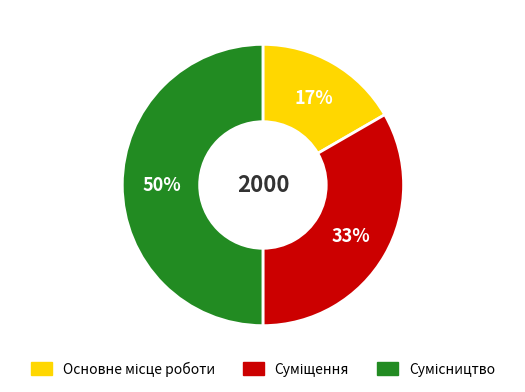

To the nearest percent, what is the average slice percentage?

33%